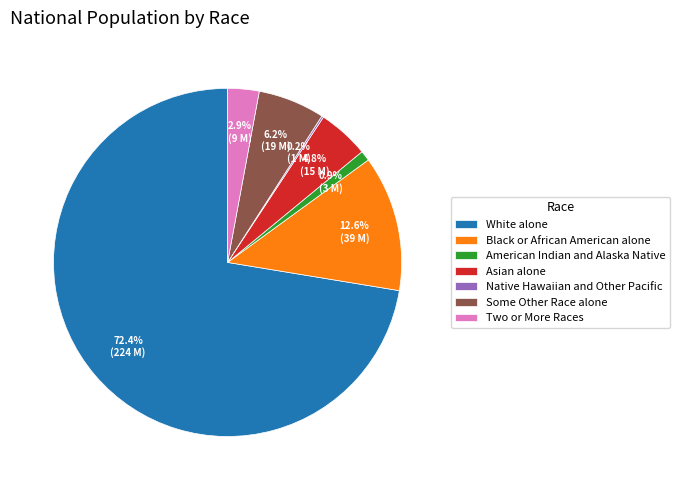

What is the largest slice in the pie chart?

White alone